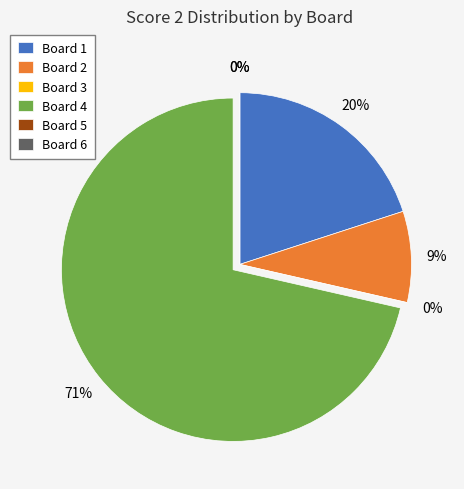

To the nearest percent, what is the difference between the largest and smallest slice percentages?

71%